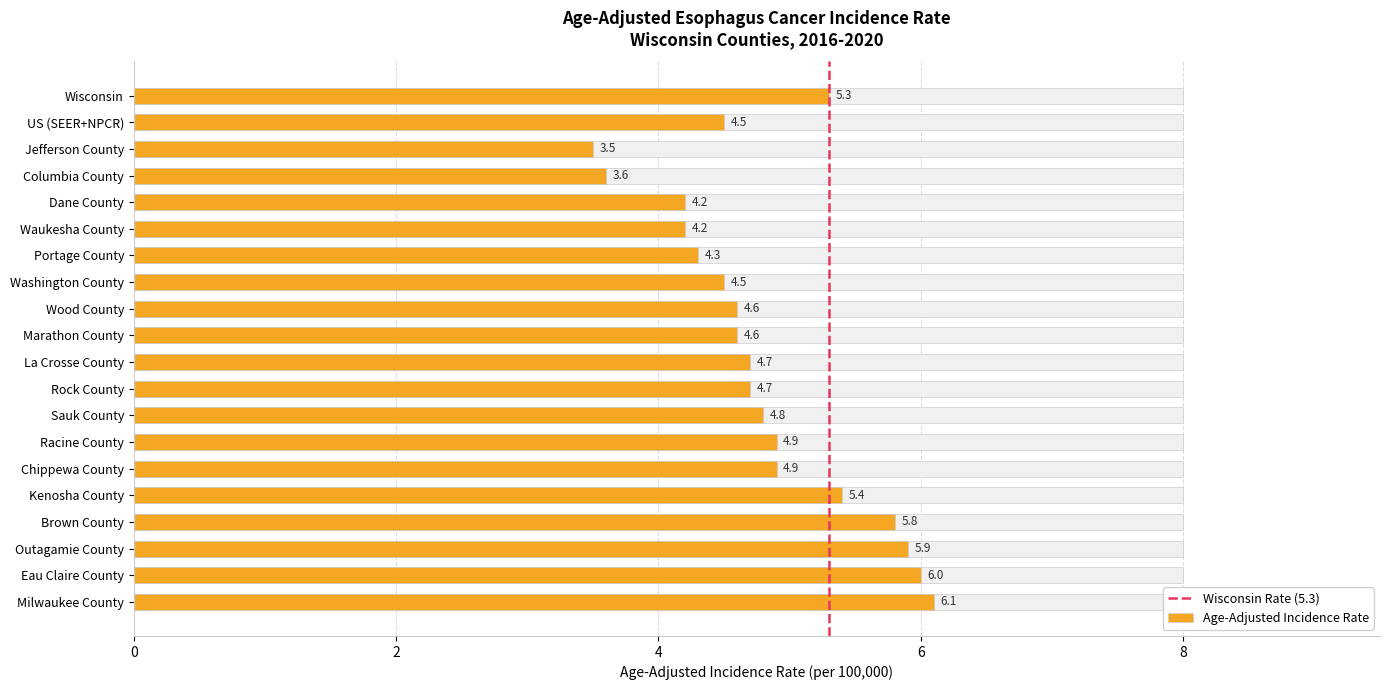

Reading left to right, extract all data points from this chart.

Wisconsin=5.3	US (SEER+NPCR)=4.5	Jefferson County=3.5	Columbia County=3.6	Dane County=4.2	Waukesha County=4.2	Portage County=4.3	Washington County=4.5	Wood County=4.6	Marathon County=4.6	La Crosse County=4.7	Rock County=4.7	Sauk County=4.8	Racine County=4.9	Chippewa County=4.9	Kenosha County=5.4	Brown County=5.8	Outagamie County=5.9	Eau Claire County=6.0	Milwaukee County=6.1